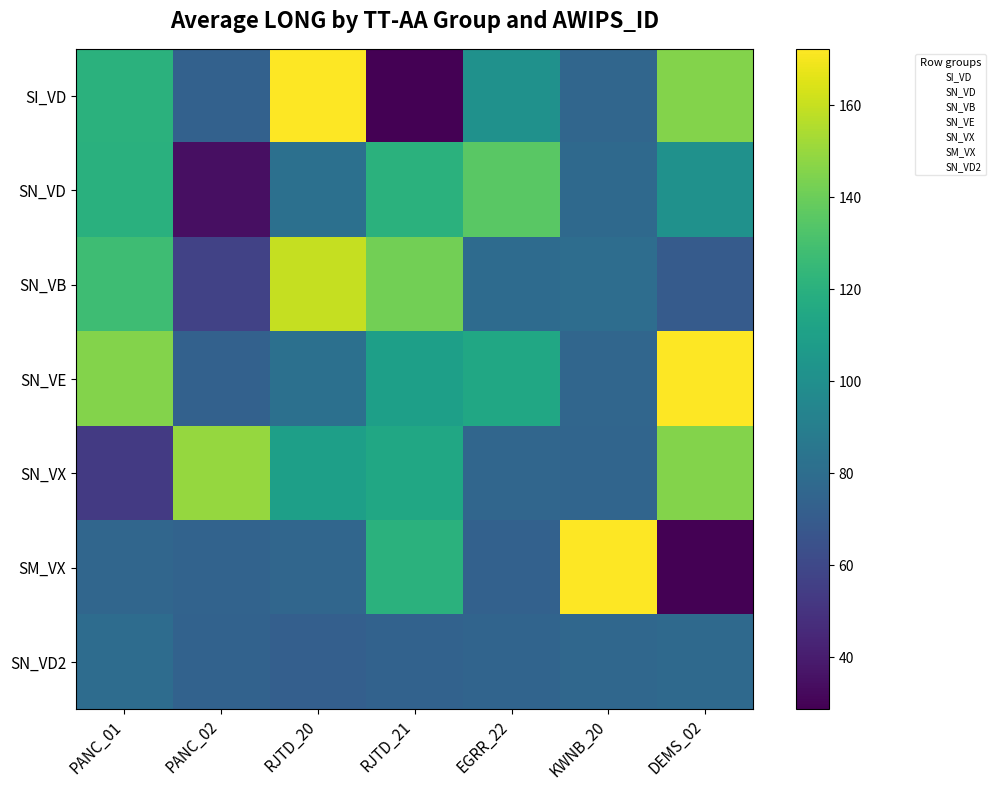

Rank the series by their maximum value, from lowest to highest.

SN_VD2, SN_VD, SN_VX, SN_VB, SI_VD, SN_VE, SM_VX